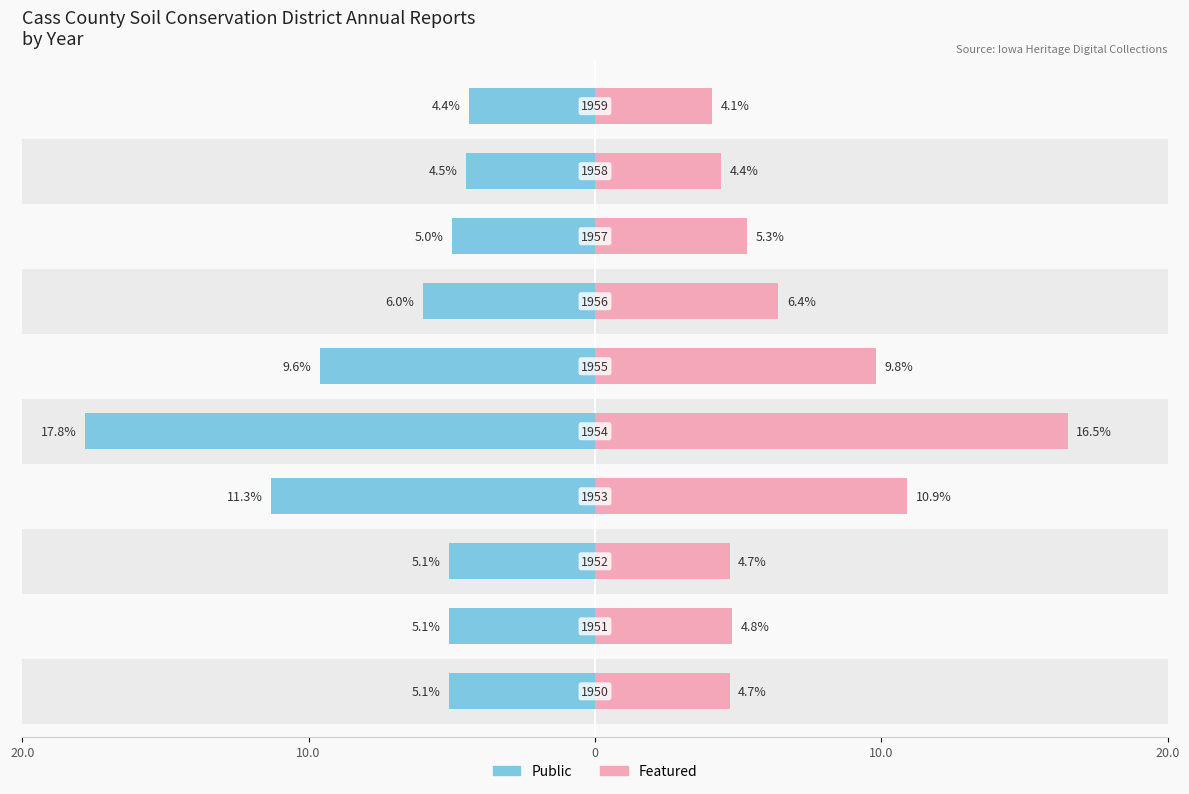

Is it true that Featured equals 9.8 at 5?

True